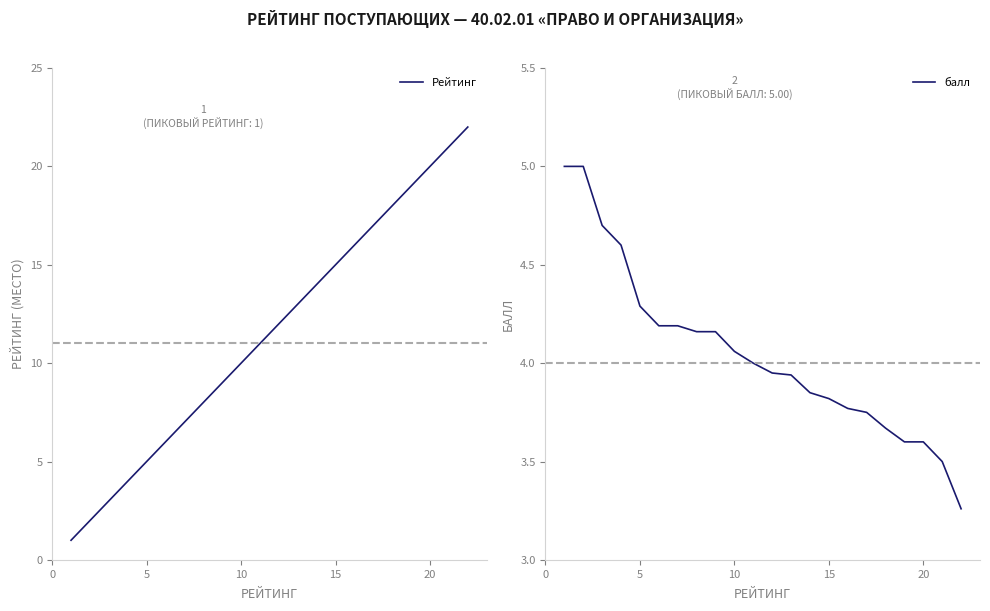

How many data points in балл are above 4?

10